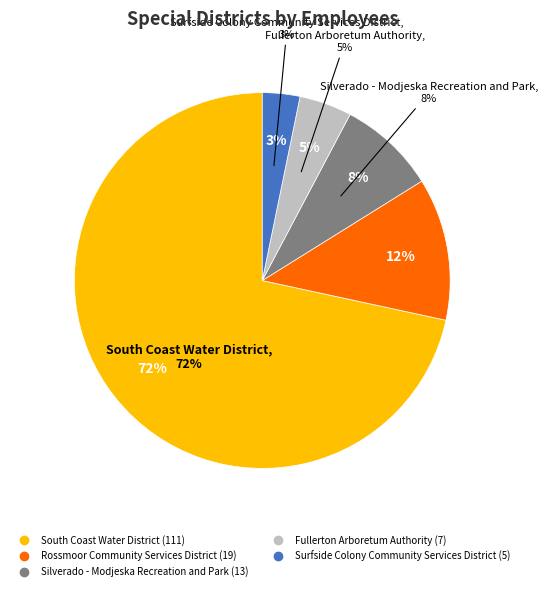

What is the smallest slice in the pie chart?

Surfside Colony Community Services District